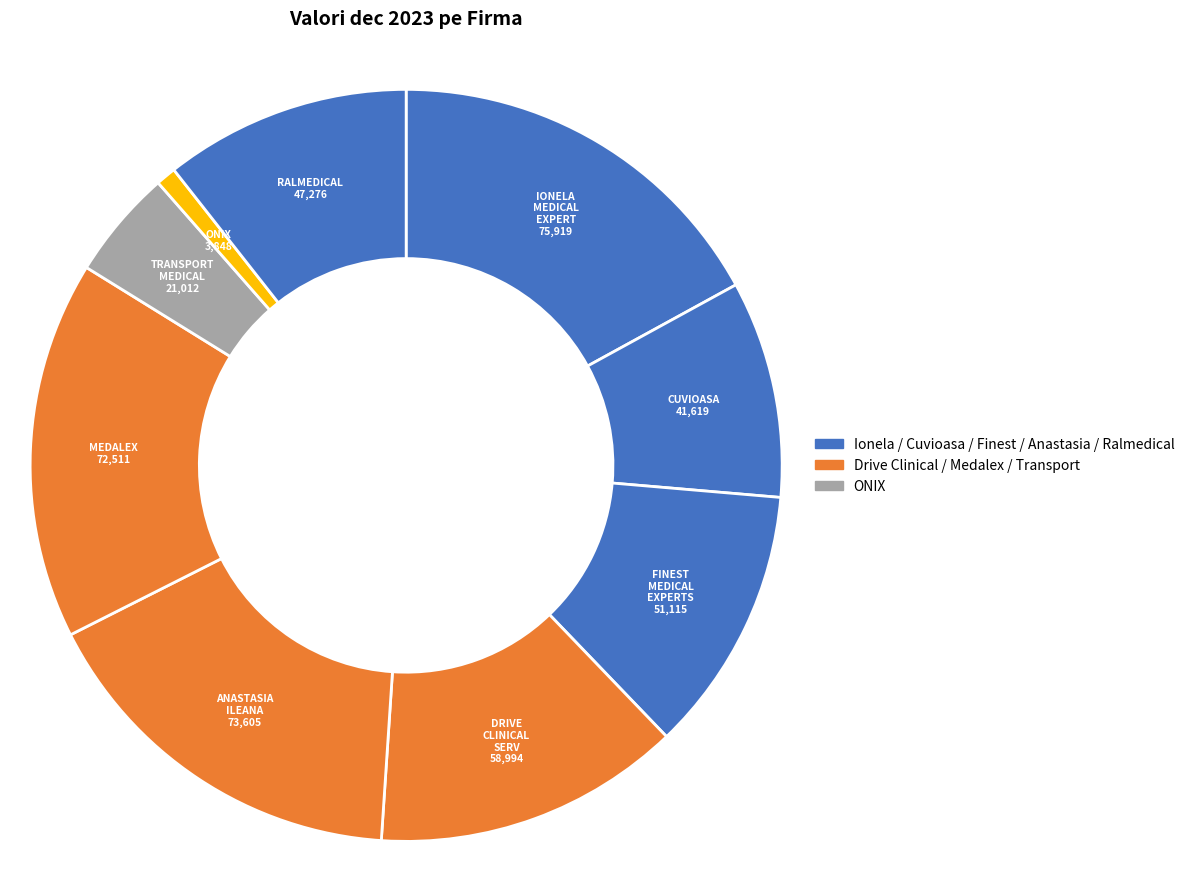

How many segments does this pie chart have?

9